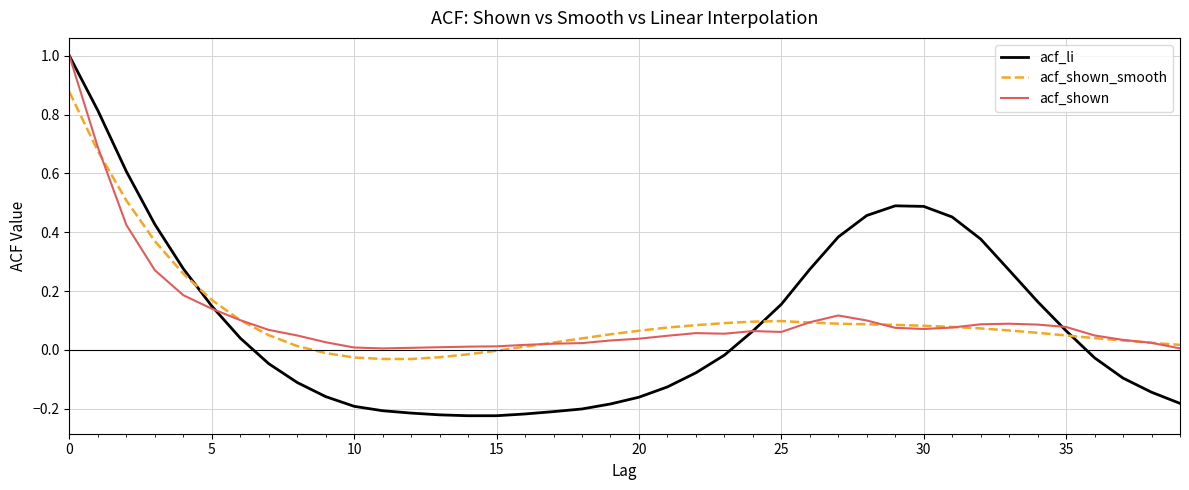

After their last crossing, which series has the higher values: acf_shown_smooth or acf_li?

acf_shown_smooth